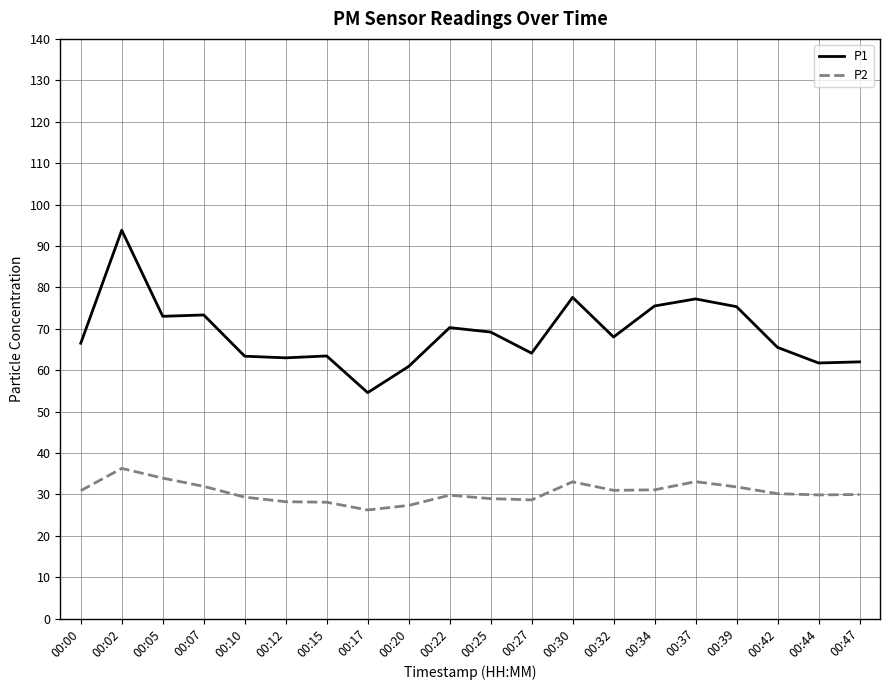

List the series in order of their peak value, lowest first.

P2, P1